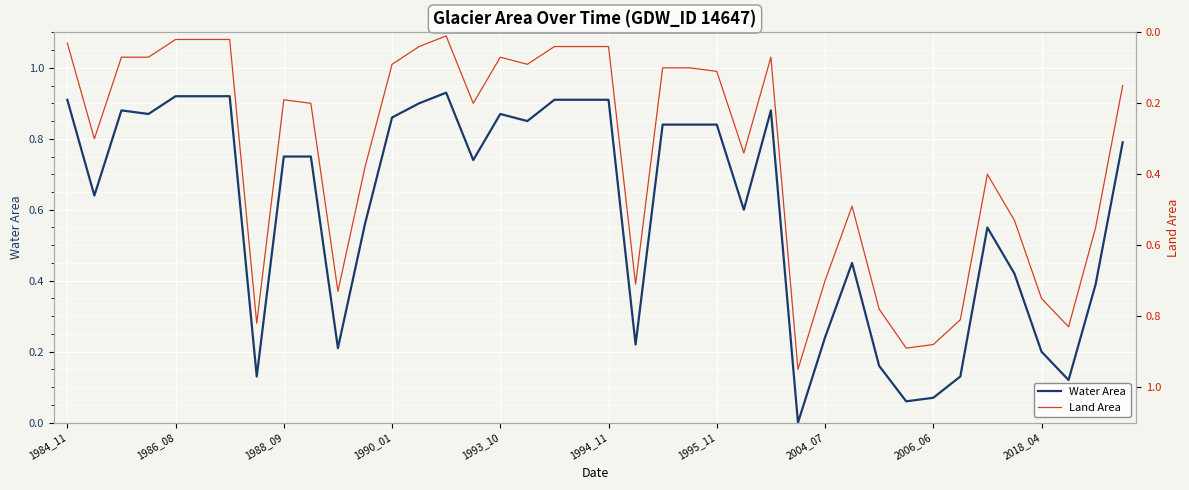

At 10, list the series in order from largest to smallest.

Land Area, Water Area